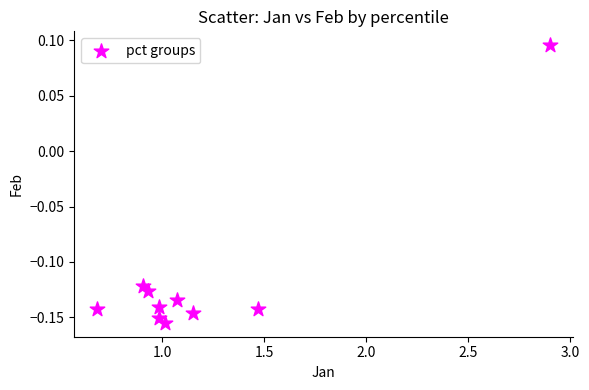

What is the range of X values (max minus min)?

2.2